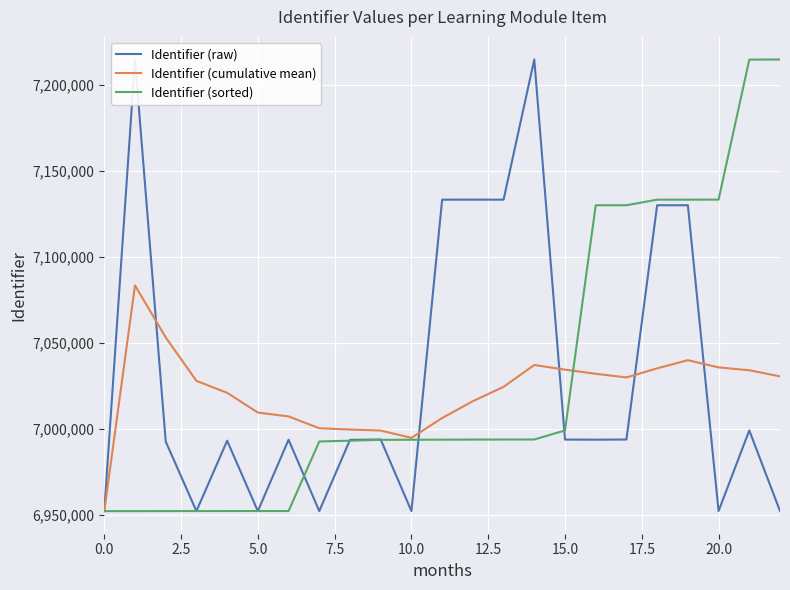

How many values in the Identifier (raw) series are below 6993646?

11